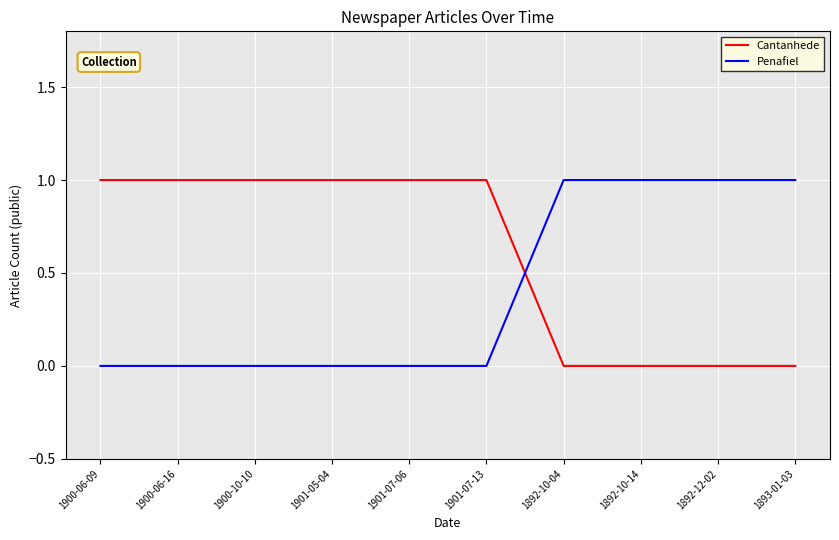

How many intersections are there between Penafiel and Cantanhede?

1